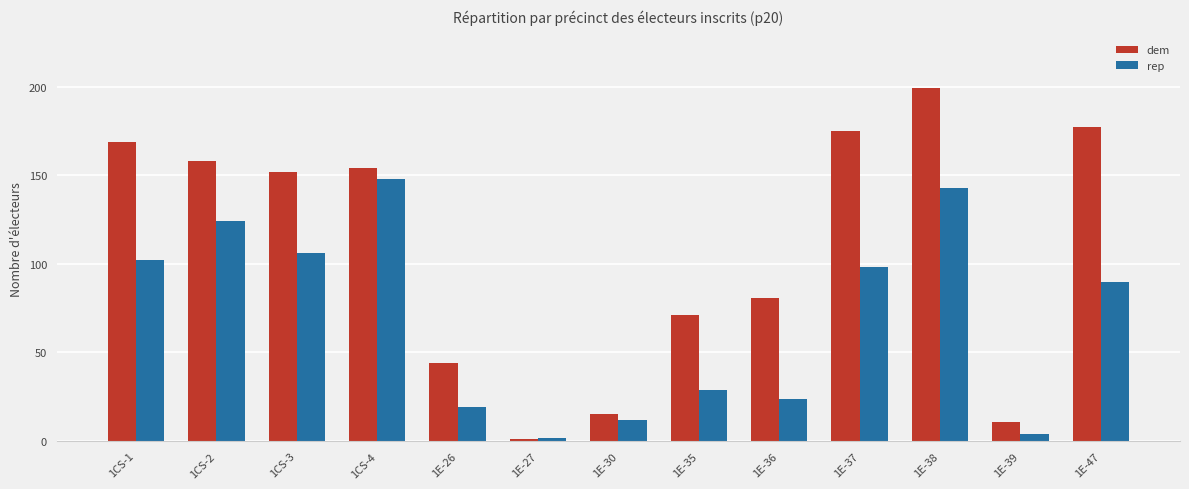

At which category is the sum across all series the highest?

1E-38